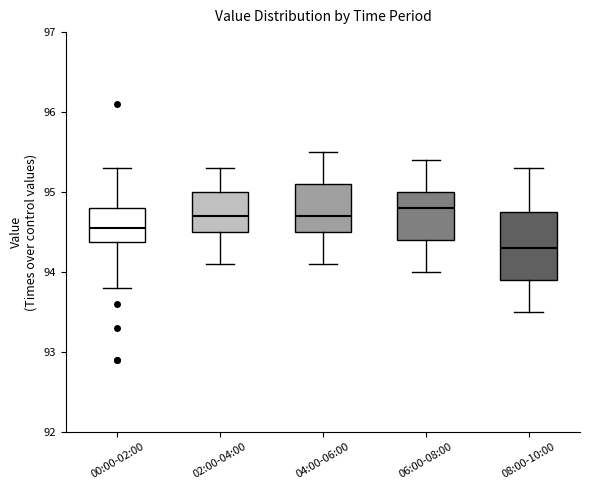

Reading left to right, read every box against the y-axis: the position of its median line, the range the box covers, and the ends of its whiskers. The values are not printed on the chart, so give them approximately, as read against the axis.

00:00-02:00: median 94.6, box 94.4 to 94.8, whiskers 93.8 to 95.3
02:00-04:00: median 94.7, box 94.5 to 95.0, whiskers 94.1 to 95.3
04:00-06:00: median 94.7, box 94.5 to 95.1, whiskers 94.1 to 95.5
06:00-08:00: median 94.8, box 94.4 to 95.0, whiskers 94.0 to 95.4
08:00-10:00: median 94.3, box 93.9 to 94.8, whiskers 93.5 to 95.3